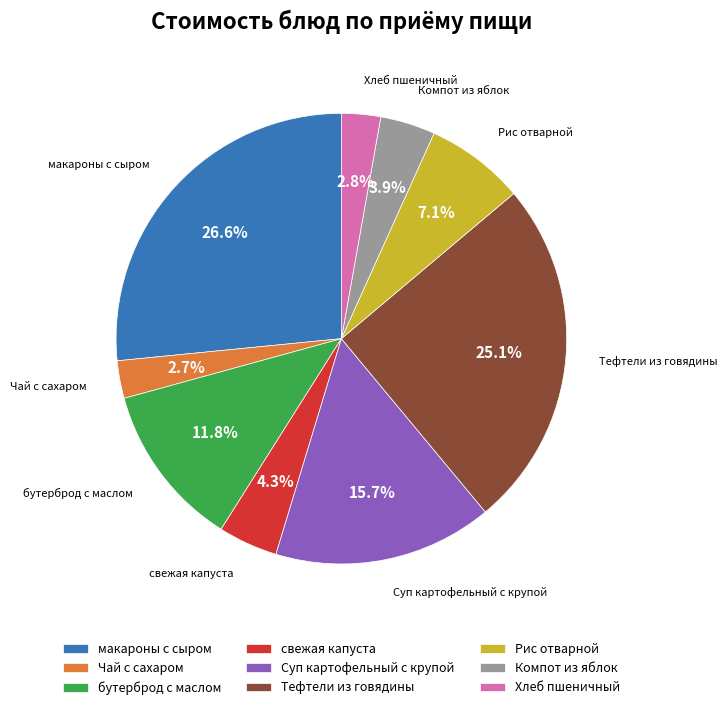

Does any single category account for the majority?

No